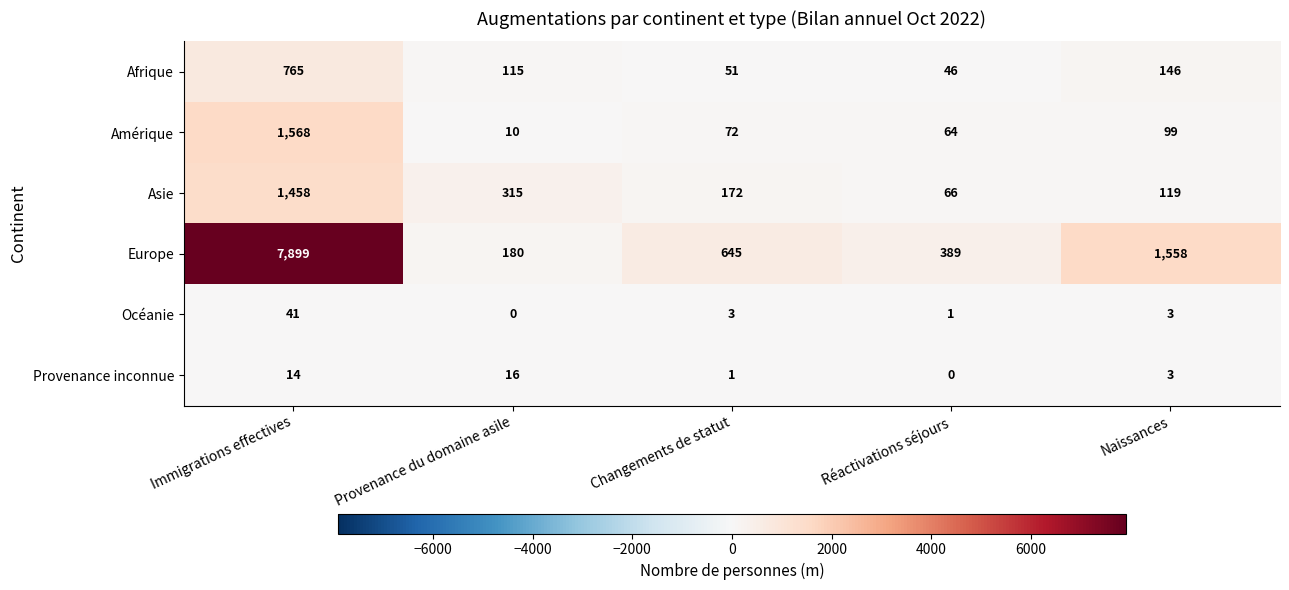

Rank the series at Provenance du domaine asile from lowest to highest value.

Océanie, Amérique, Provenance inconnue, Afrique, Europe, Asie